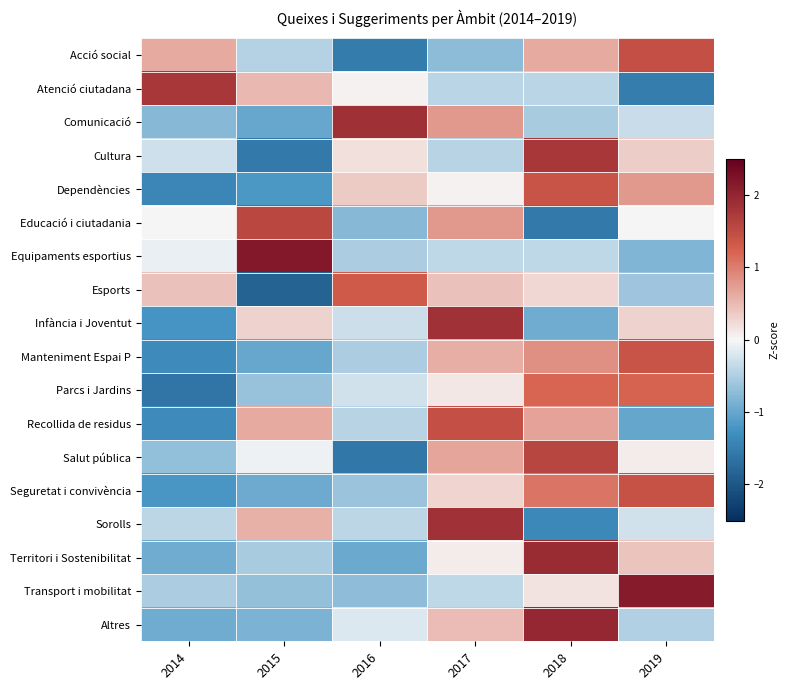

Reading left to right, transcribe all the data shown in this chart.

Acció social: 2014=0.6	2015=-0.5	2016=-1.5	2017=-0.7	2018=0.6	2019=1.4
Atenció ciutadana: 2014=1.8	2015=0.5	2016=0.1	2017=-0.4	2018=-0.4	2019=-1.5
Comunicació: 2014=-0.8	2015=-1.0	2016=1.9	2017=0.8	2018=-0.5	2019=-0.3
Cultura: 2014=-0.3	2015=-1.6	2016=0.2	2017=-0.4	2018=1.8	2019=0.3
Dependències: 2014=-1.4	2015=-1.2	2016=0.4	2017=0.1	2018=1.4	2019=0.8
Educació i ciutadania: 2014=0.0	2015=1.5	2016=-0.8	2017=0.8	2018=-1.5	2019=0.0
Equipaments esportius: 2014=-0.1	2015=2.2	2016=-0.5	2017=-0.4	2018=-0.4	2019=-0.8
Esports: 2014=0.4	2015=-1.8	2016=1.3	2017=0.4	2018=0.3	2019=-0.6
Infància i Joventut: 2014=-1.2	2015=0.3	2016=-0.3	2017=1.8	2018=-0.9	2019=0.3
Manteniment Espai P: 2014=-1.3	2015=-1.0	2016=-0.5	2017=0.6	2018=0.8	2019=1.4
Parcs i Jardins: 2014=-1.6	2015=-0.7	2016=-0.3	2017=0.1	2018=1.2	2019=1.2
Recollida de residus: 2014=-1.3	2015=0.6	2016=-0.4	2017=1.5	2018=0.7	2019=-1.0
Salut pública: 2014=-0.7	2015=-0.1	2016=-1.6	2017=0.7	2018=1.6	2019=0.1
Seguretat i convivència: 2014=-1.2	2015=-1.0	2016=-0.6	2017=0.3	2018=1.1	2019=1.4
Sorolls: 2014=-0.4	2015=0.6	2016=-0.4	2017=1.8	2018=-1.4	2019=-0.3
Territori i Sostenibilitat: 2014=-0.9	2015=-0.5	2016=-1.0	2017=0.1	2018=1.9	2019=0.4
Transport i mobilitat: 2014=-0.5	2015=-0.7	2016=-0.7	2017=-0.4	2018=0.2	2019=2.1
Altres: 2014=-0.9	2015=-0.8	2016=-0.2	2017=0.5	2018=2.0	2019=-0.5